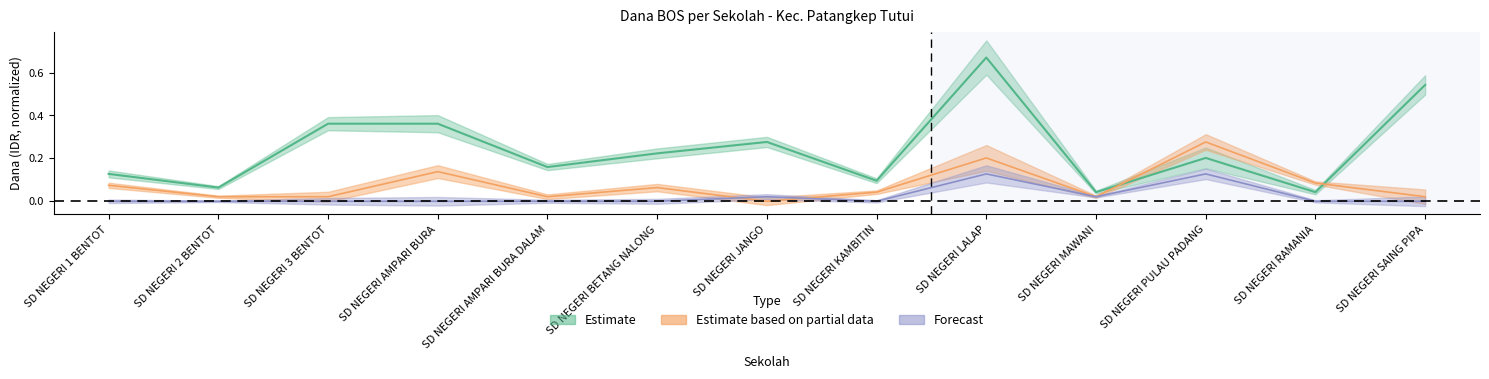

At how many categories does at least one series exceed 0?

13